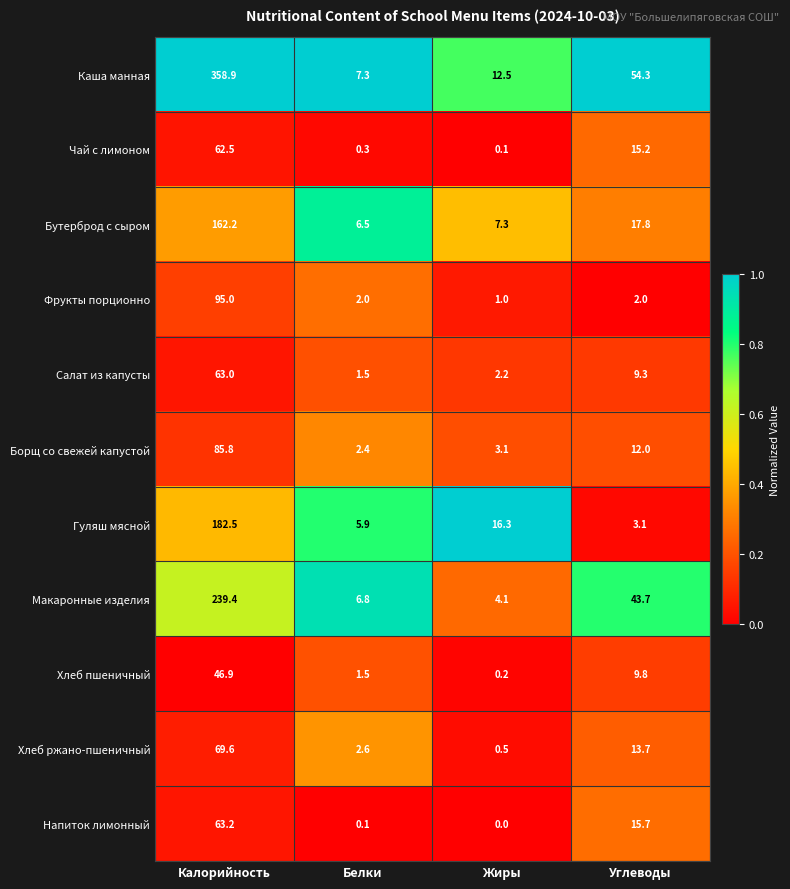

Which series has the largest range (max minus min)?

Каша манная